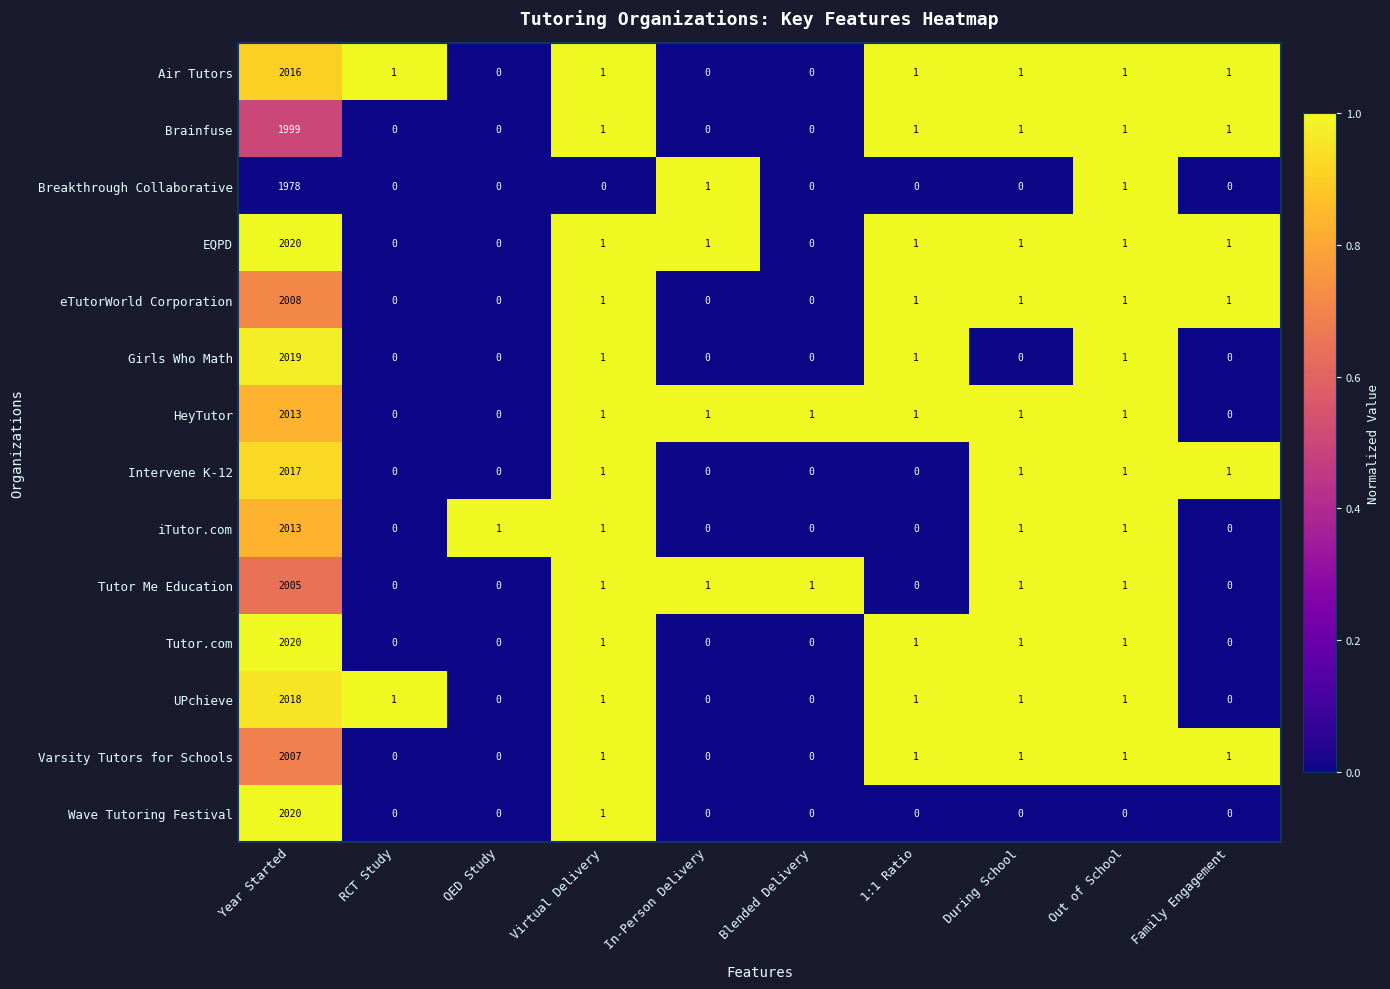

Count the number of categories in the chart.

10